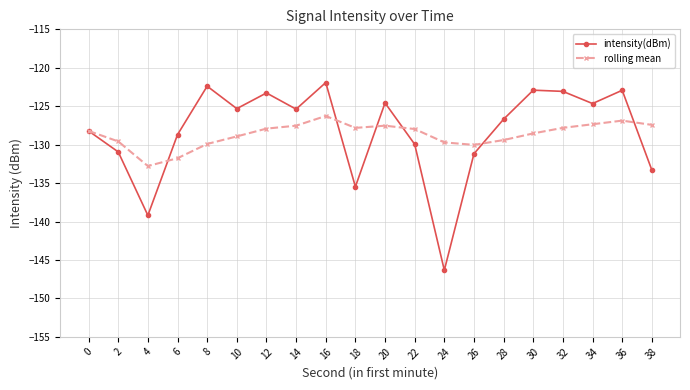

How many lines are shown in the chart?

2